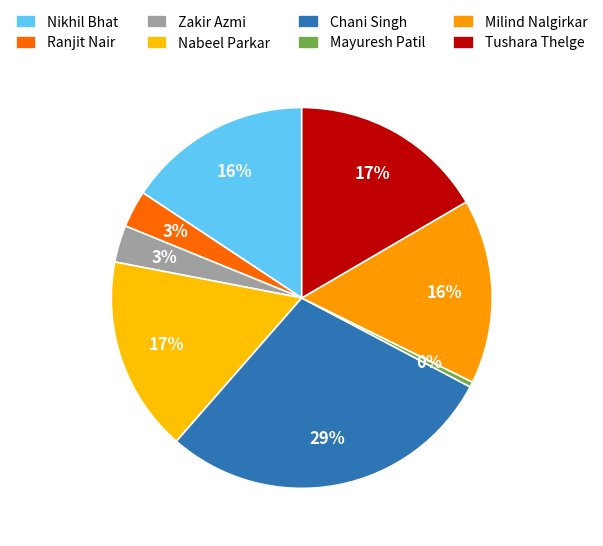

How many slices are in this pie chart?

8